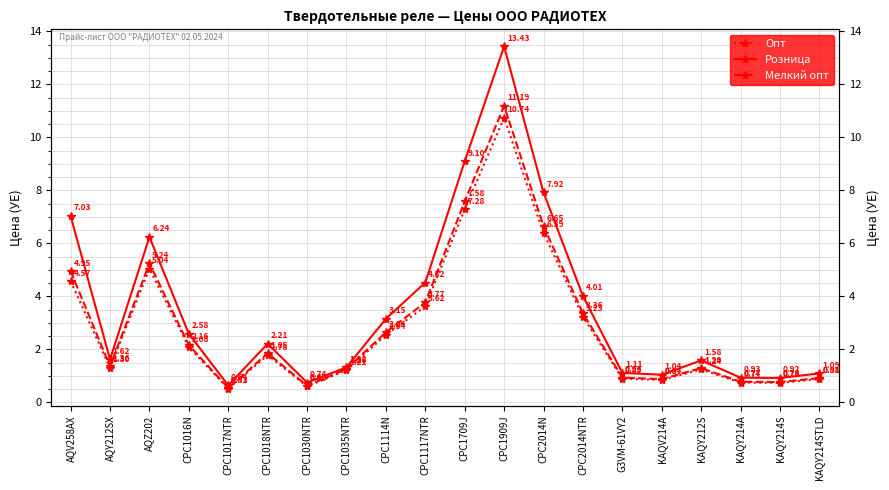

How many distinct data groups are displayed?

3